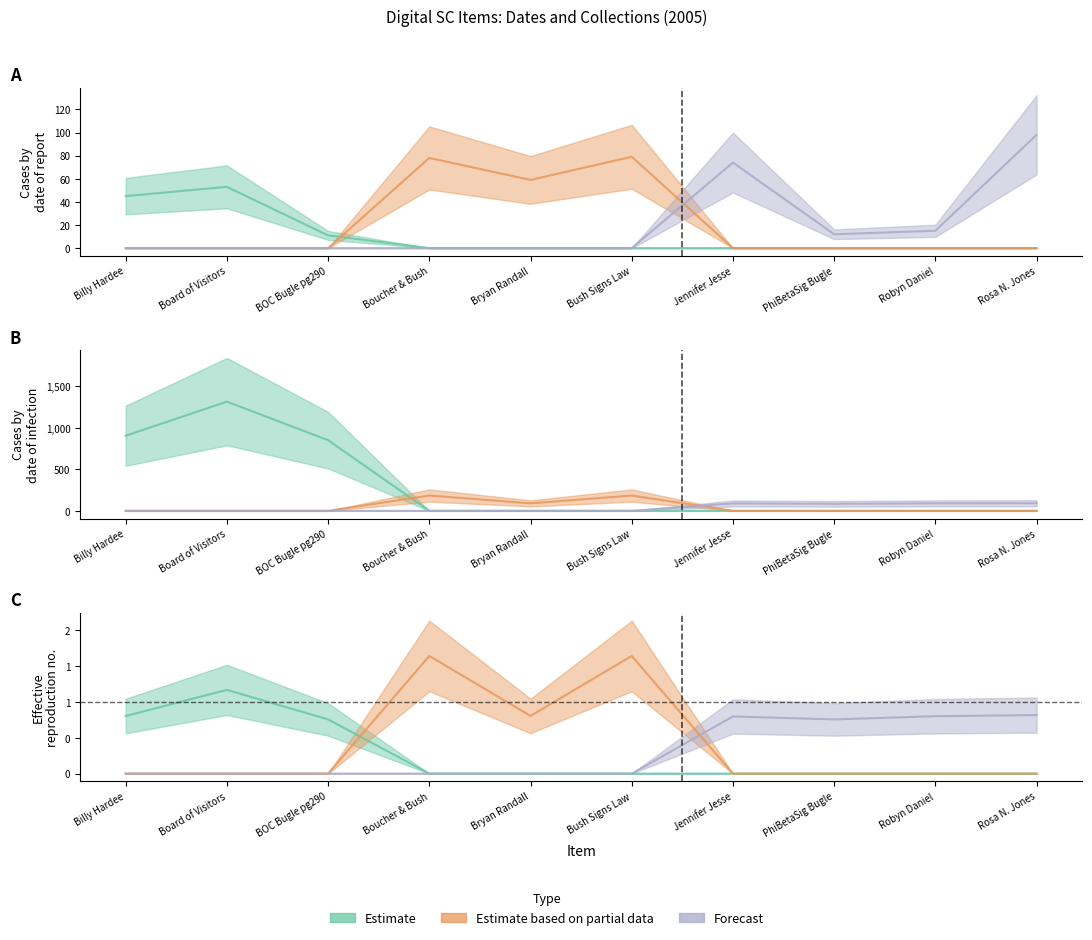

Which series has the widest spread of values?

Estimate